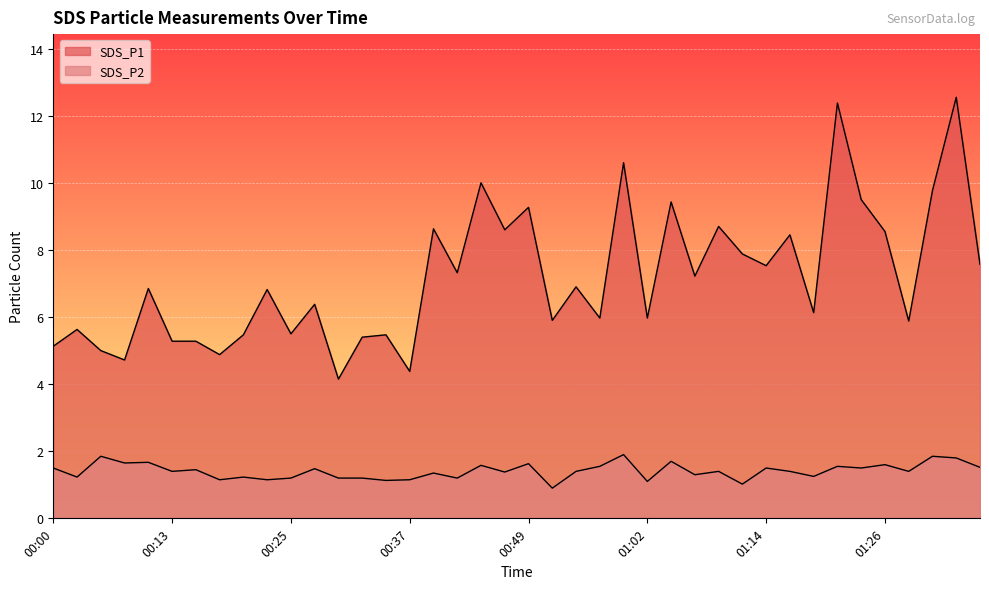

Which category has the lowest value in the SDS_P2 series?

00:52